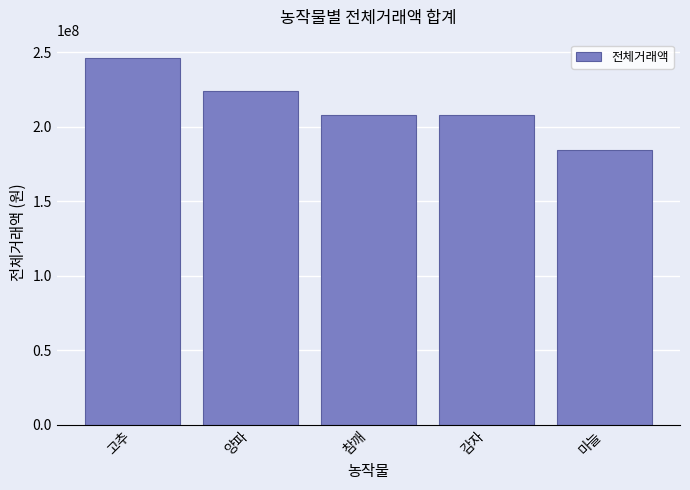

What is the approximate value at 감자?

208000000